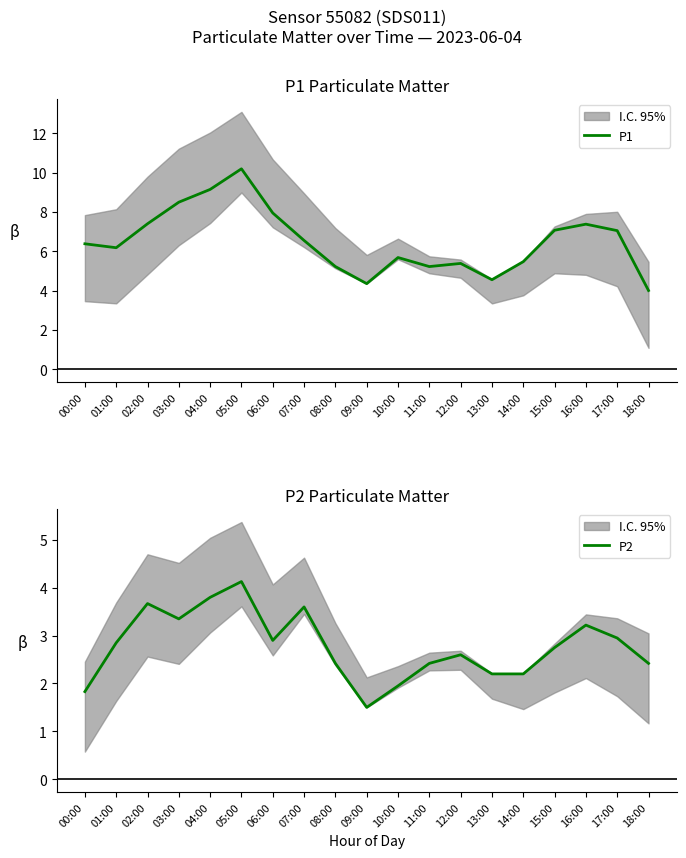

True or false: P1 and P2 intersect in this chart.

False